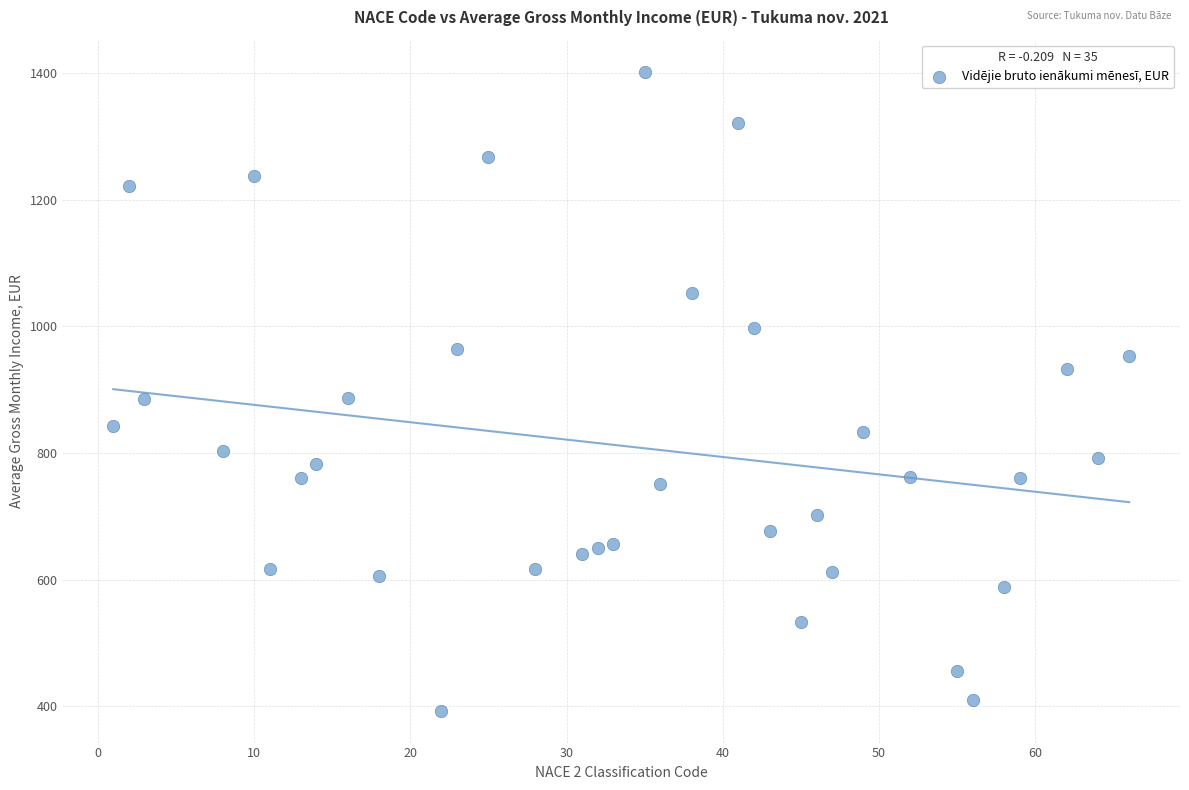

What is the range of X values (max minus min)?

65.0